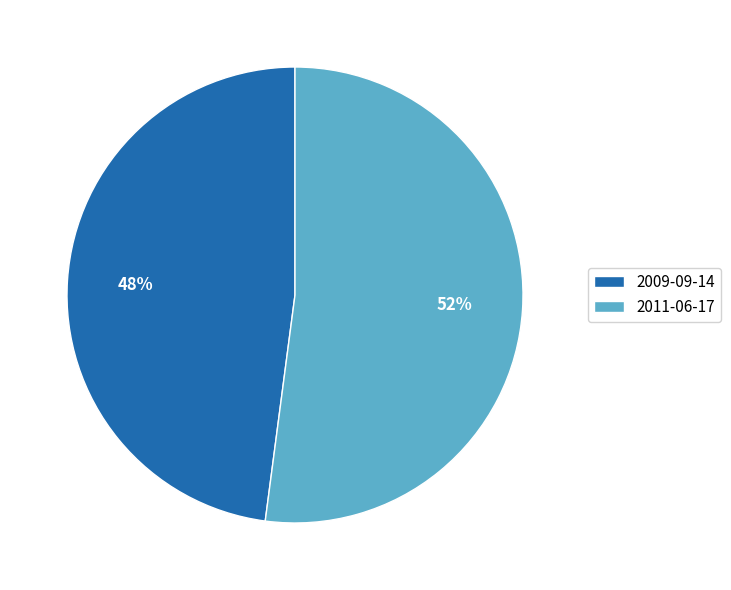

What percentage is the 2009-09-14 slice, to the nearest percent?

48%